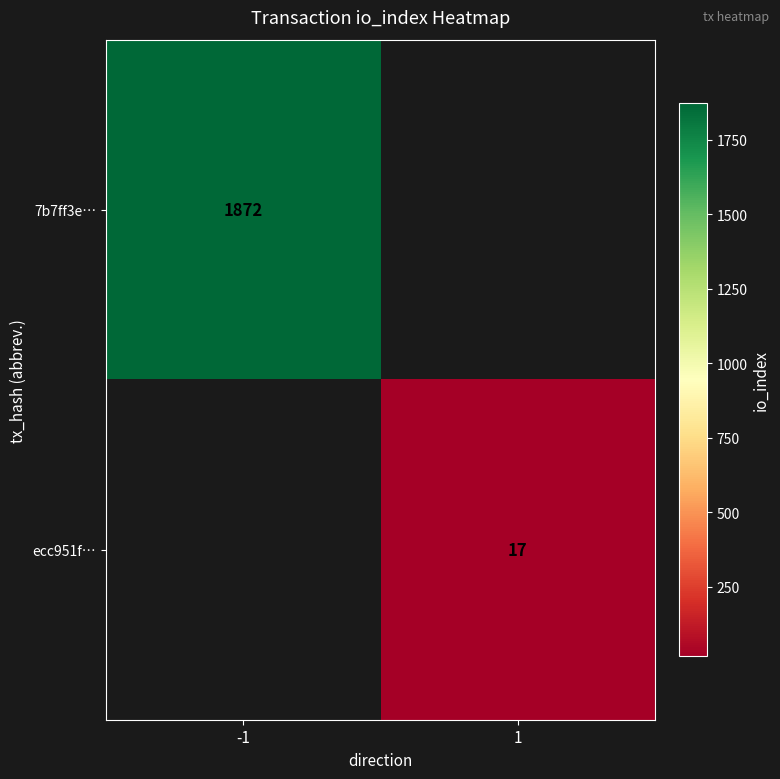

The ecc951f… series shows 17 at 1. True or false?

True